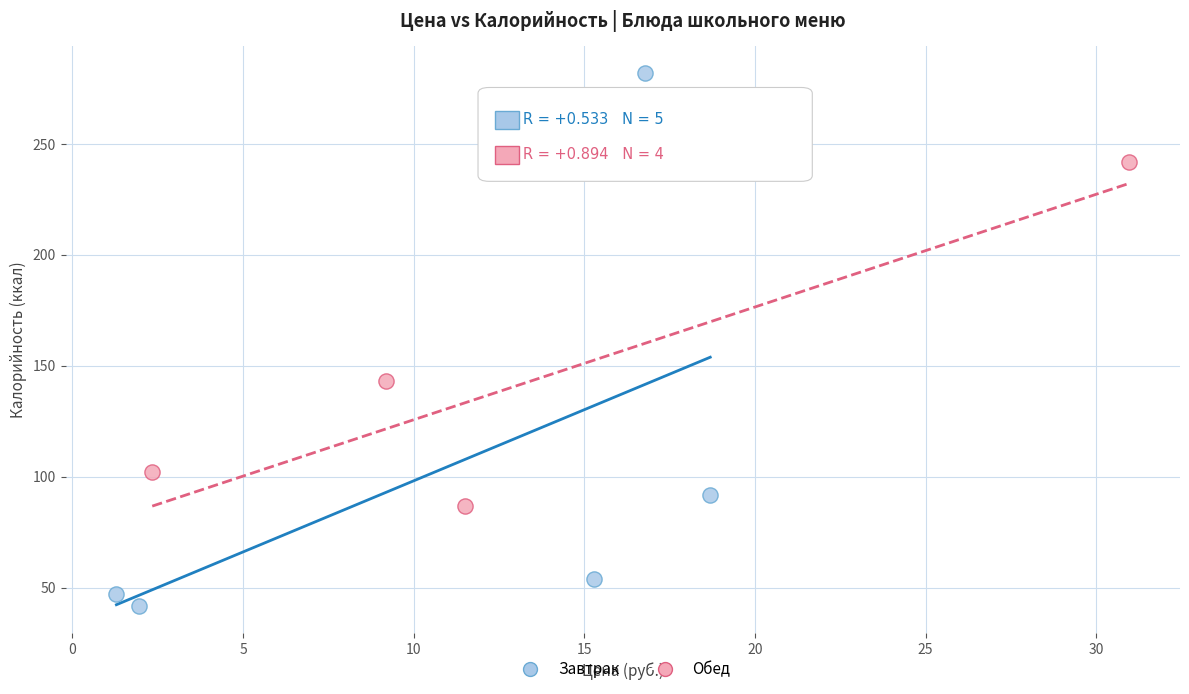

Which series reaches the maximum Y coordinate?

Завтрак